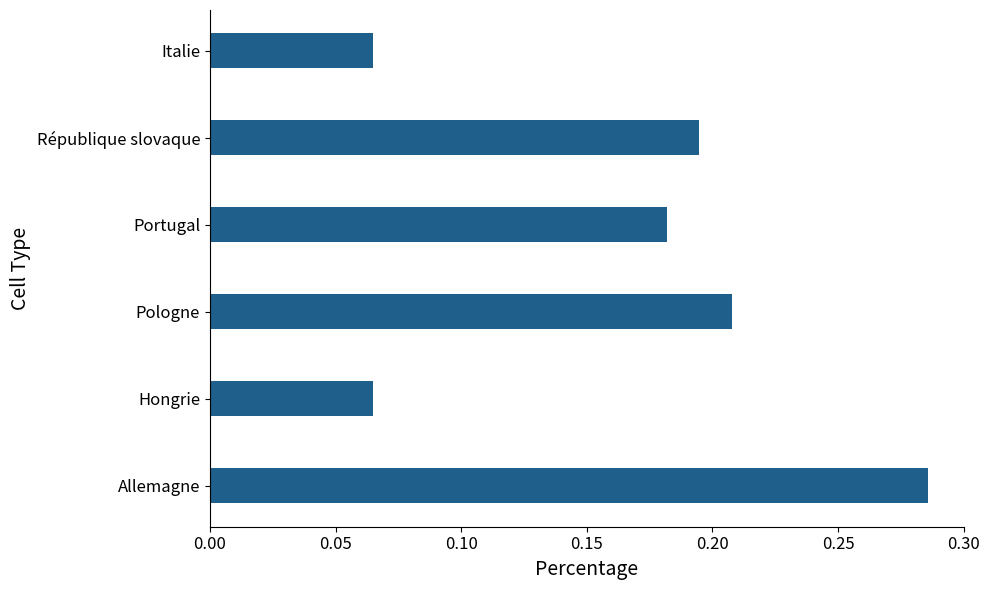

The chart shows a value of 0.1 at République slovaque. True or false?

False